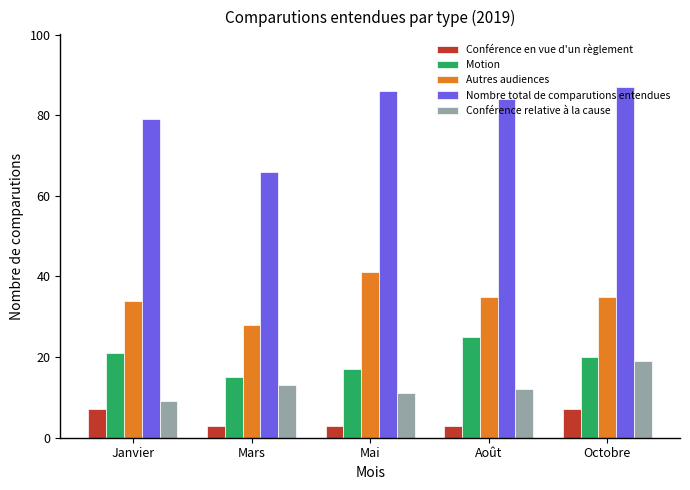

Does the chart contain stacked bars?

No